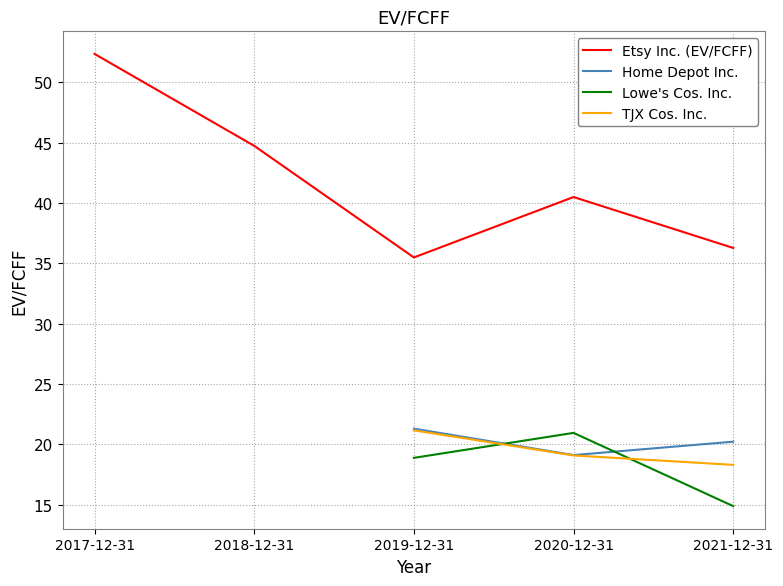

Where is TJX Cos. Inc. nearest to the value 10?

2021-12-31